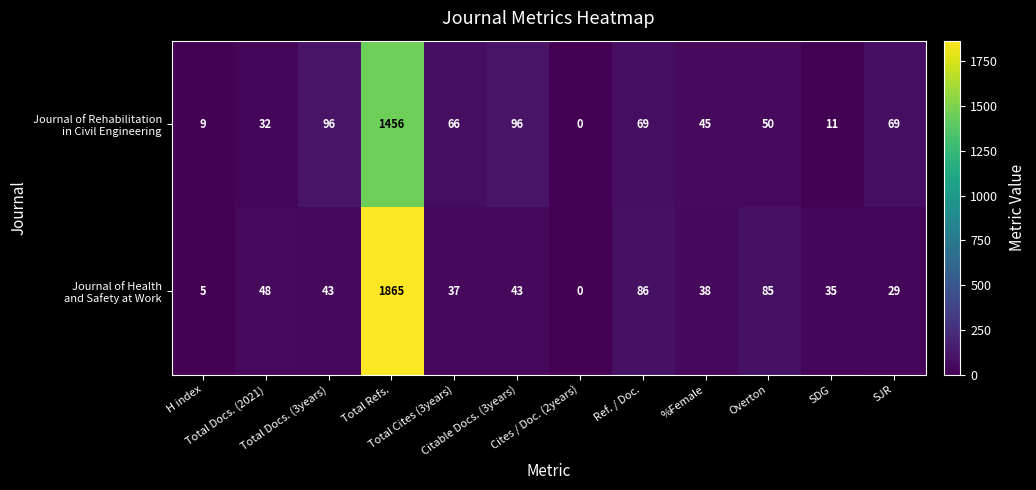

What is the maximum value shown in the chart?

1865